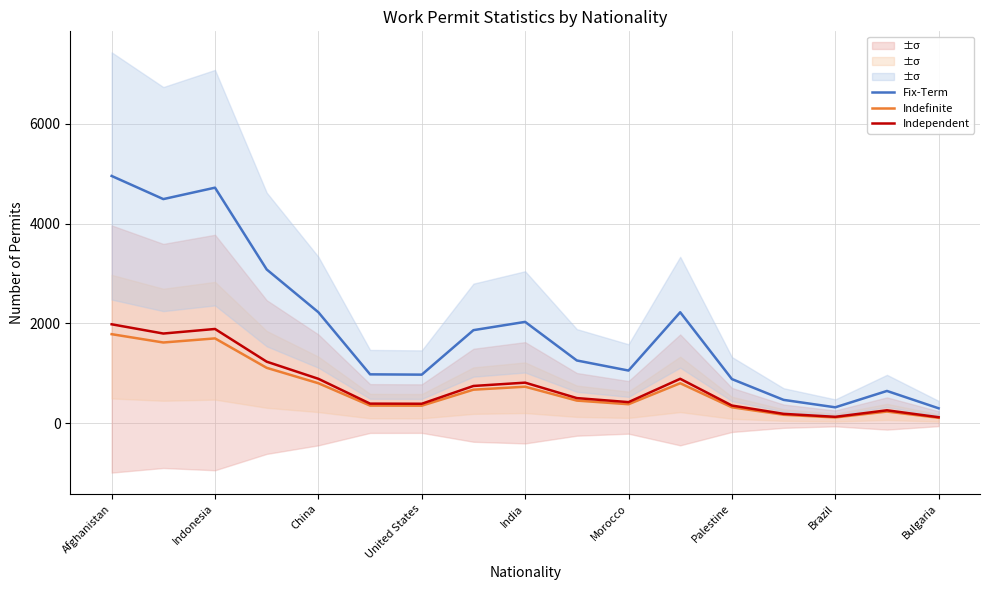

Which category has the highest value across all series?

Afghanistan